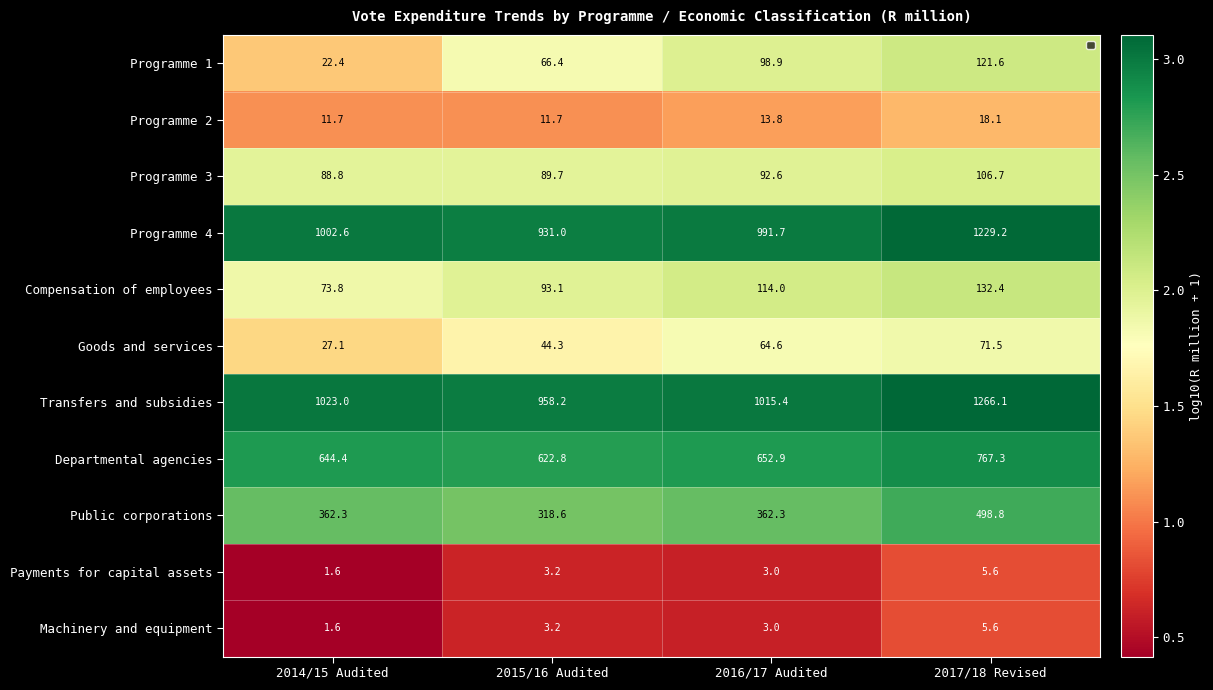

What is the greatest value displayed?

1266.1